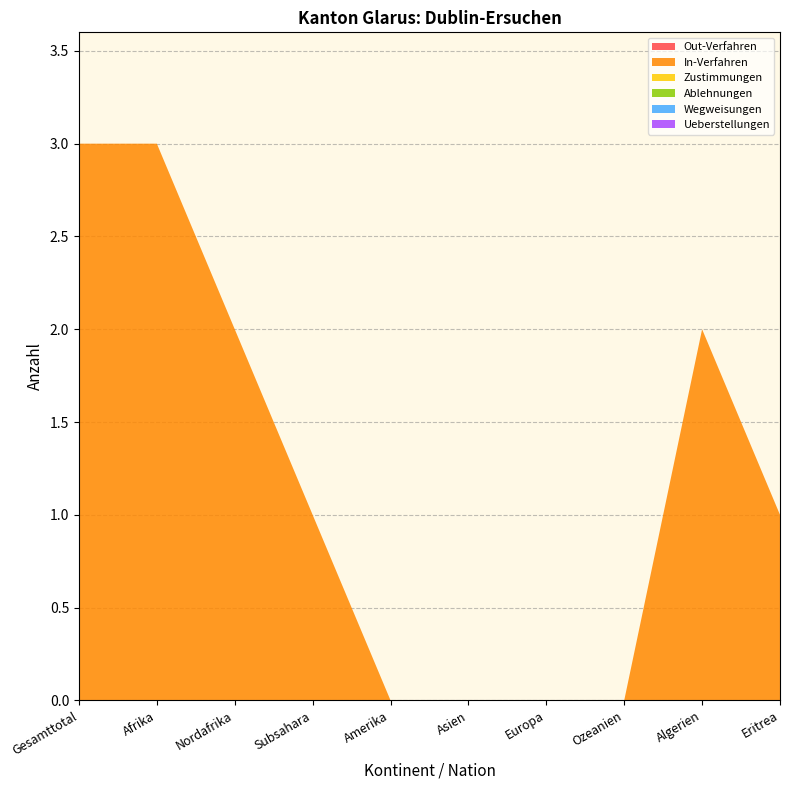

Reading left to right, what are all the values shown in this chart?

Out-Verfahren: 0	0	0	0	0	0	0	0	0	0
In-Verfahren: 3	3	2	1	0	0	0	0	2	1
Zustimmungen: 0	0	0	0	0	0	0	0	0	0
Ablehnungen: 0	0	0	0	0	0	0	0	0	0
Wegweisungen: 0	0	0	0	0	0	0	0	0	0
Ueberstellungen: 0	0	0	0	0	0	0	0	0	0